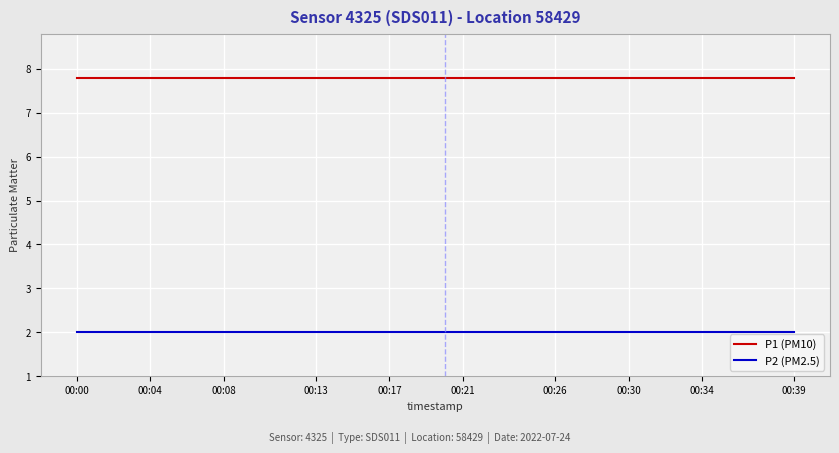

True or false: P2 (PM2.5) and P1 (PM10) intersect in this chart.

False